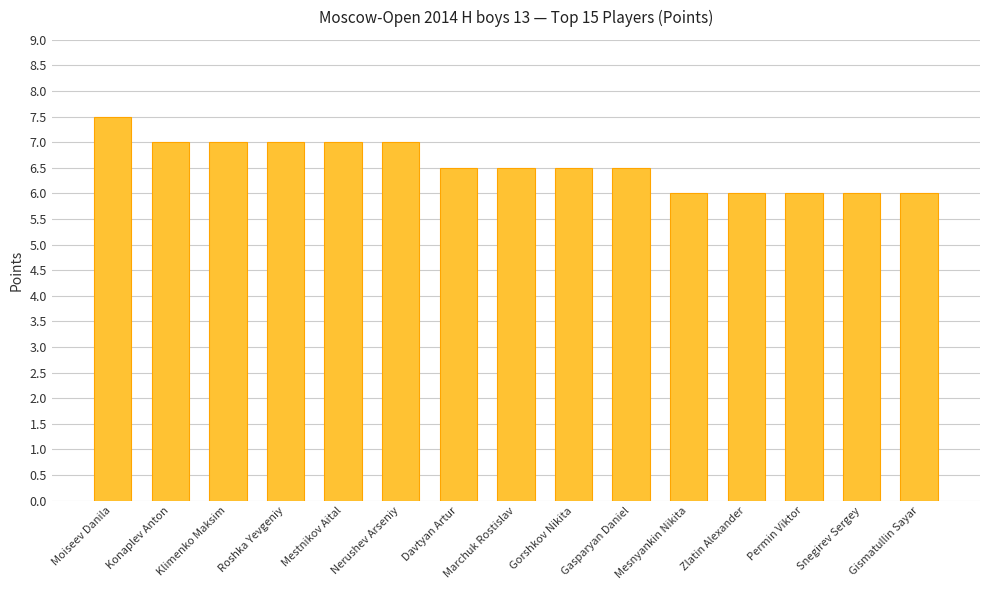

What is the difference between the maximum and minimum values?

1.5